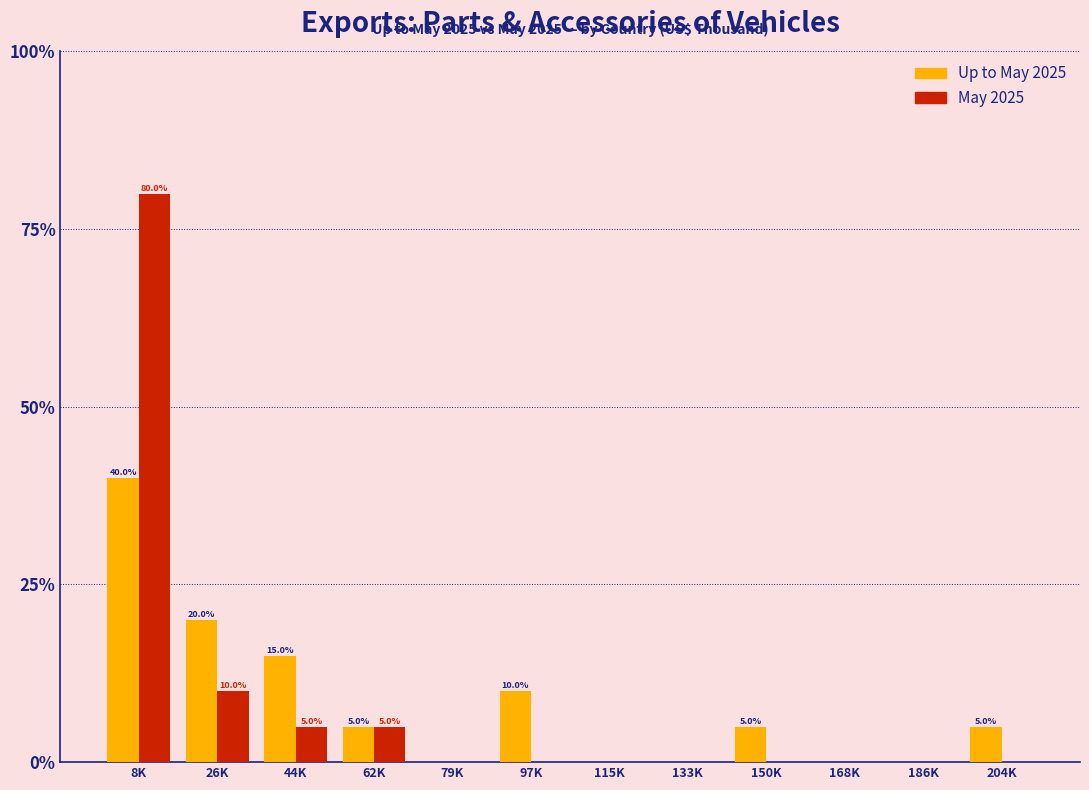

Reading right to left, extract all data points from this chart.

Up to May 2025: 204K=5	186K=0	168K=0	150K=5	133K=0	115K=0	97K=10	79K=0	62K=5	44K=15	26K=20	8K=40
May 2025: 204K=0	186K=0	168K=0	150K=0	133K=0	115K=0	97K=0	79K=0	62K=5	44K=5	26K=10	8K=80